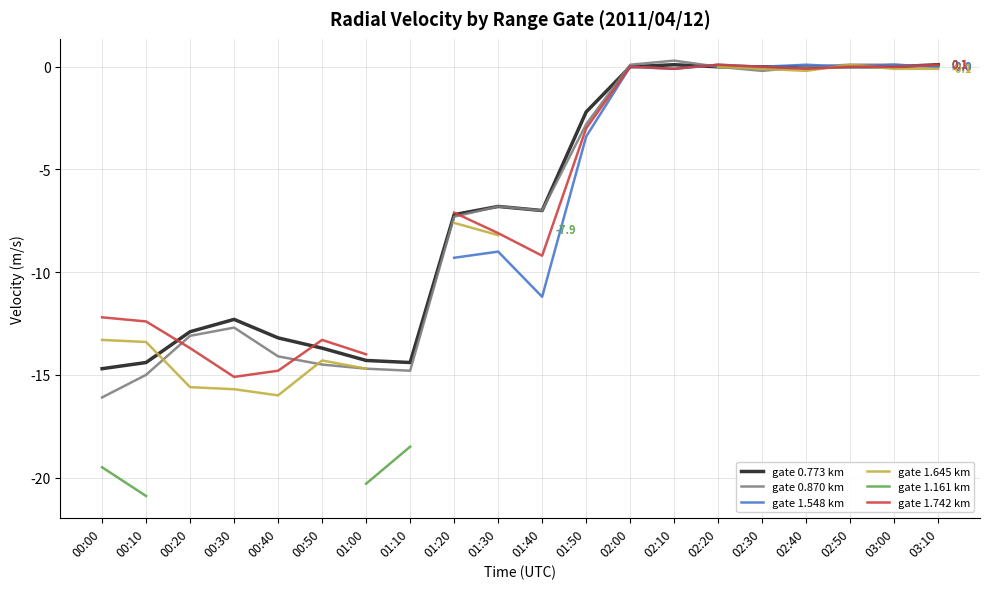

Which category has the lowest value in the gate 0.870 km series?

00:00